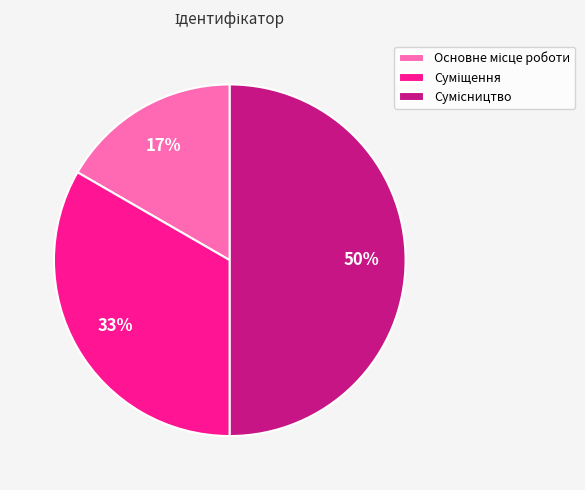

To the nearest percent, what is the difference between the largest and smallest slice percentages?

33%